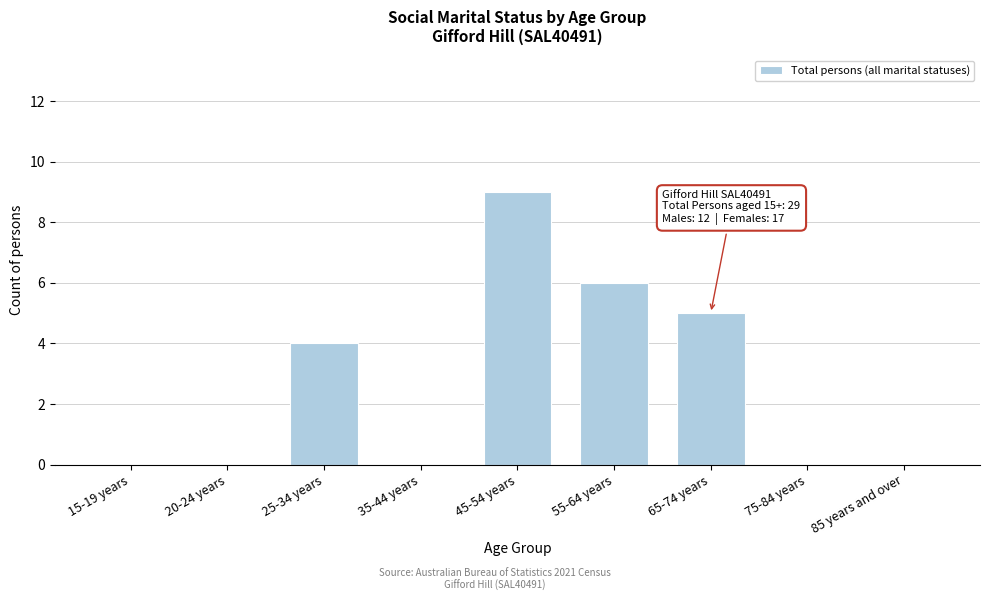

Reading left to right, list all the values displayed in this chart.

15-19 years=0	20-24 years=0	25-34 years=4	35-44 years=0	45-54 years=9	55-64 years=6	65-74 years=5	75-84 years=0	85 years and over=0